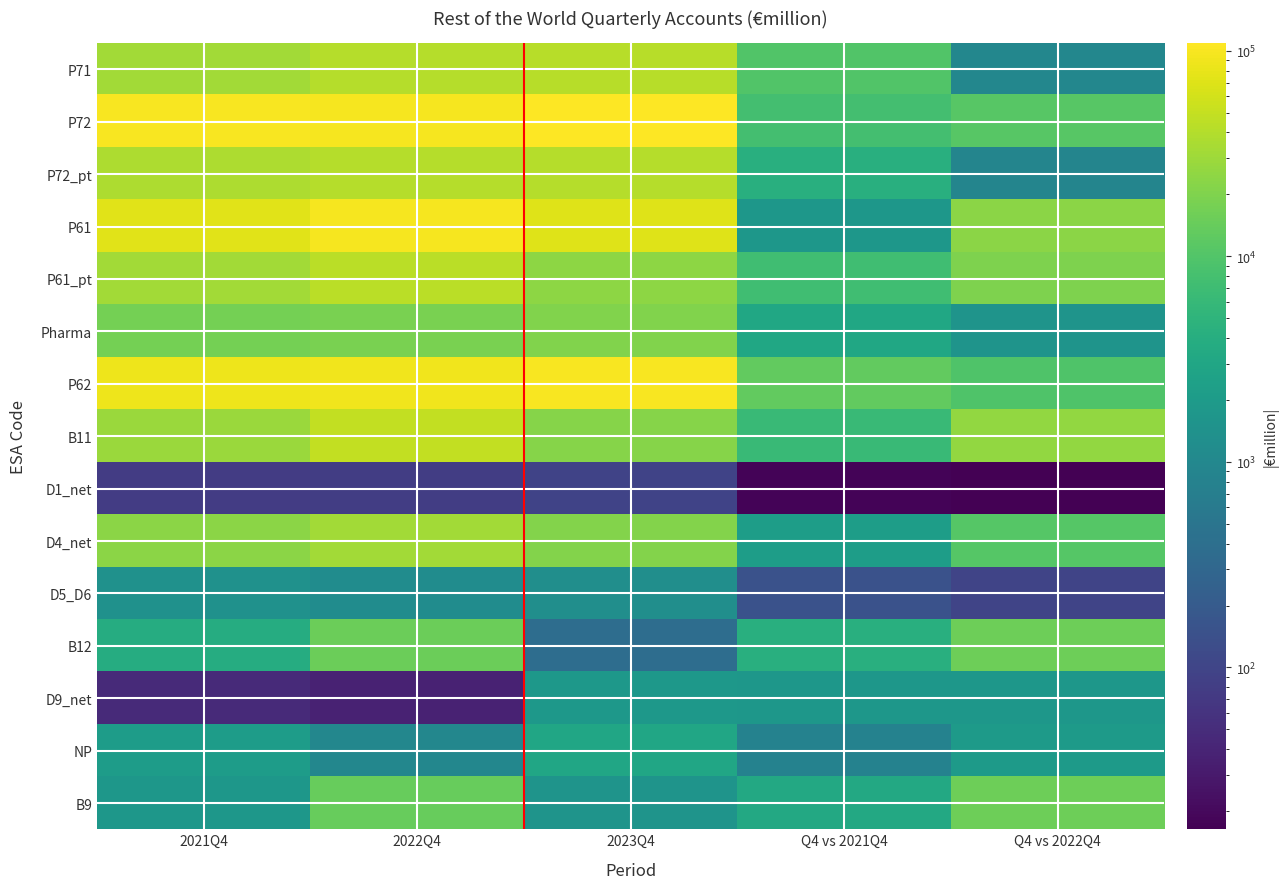

Which has a higher value, Q4 vs 2021Q4 or 2023Q4?

2023Q4